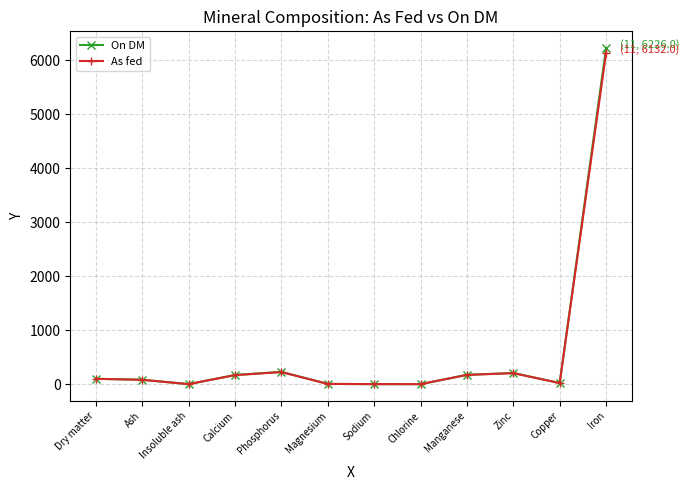

What position from the right is Phosphorus?

8